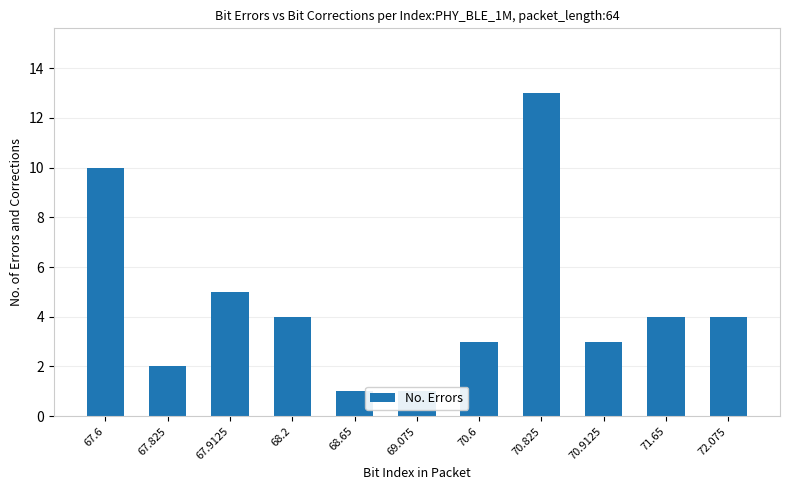

What position from the right is 67.825?

10